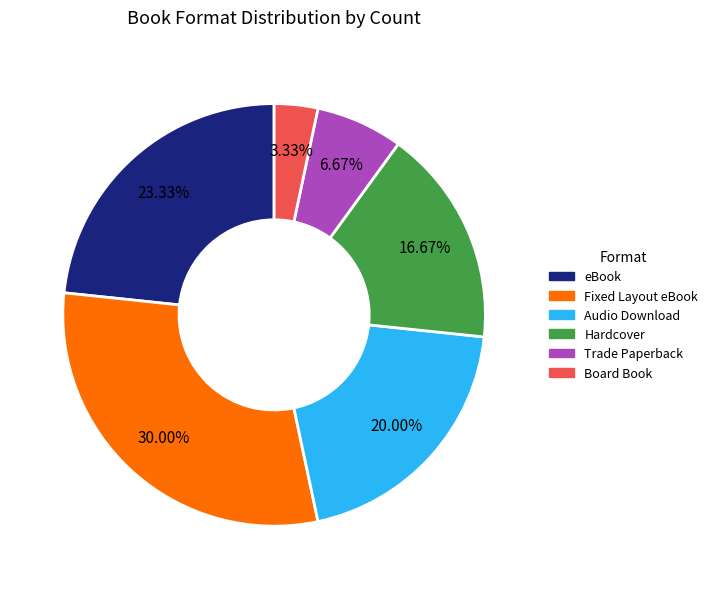

What percentage is the Board Book slice, to the nearest percent?

3%